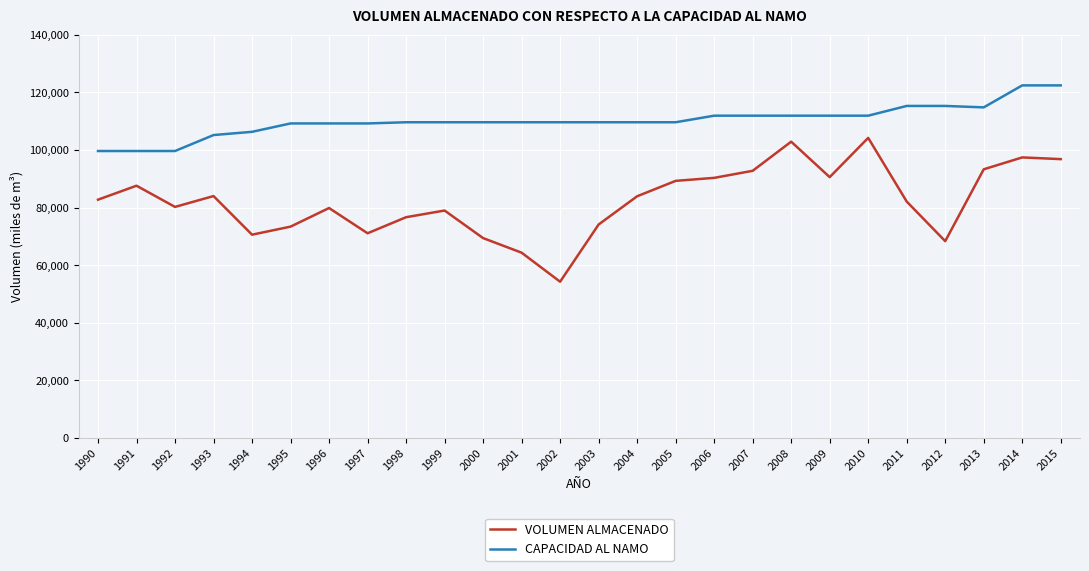

What is the difference between the maximum and minimum values in the CAPACIDAD AL NAMO series?

22772.0